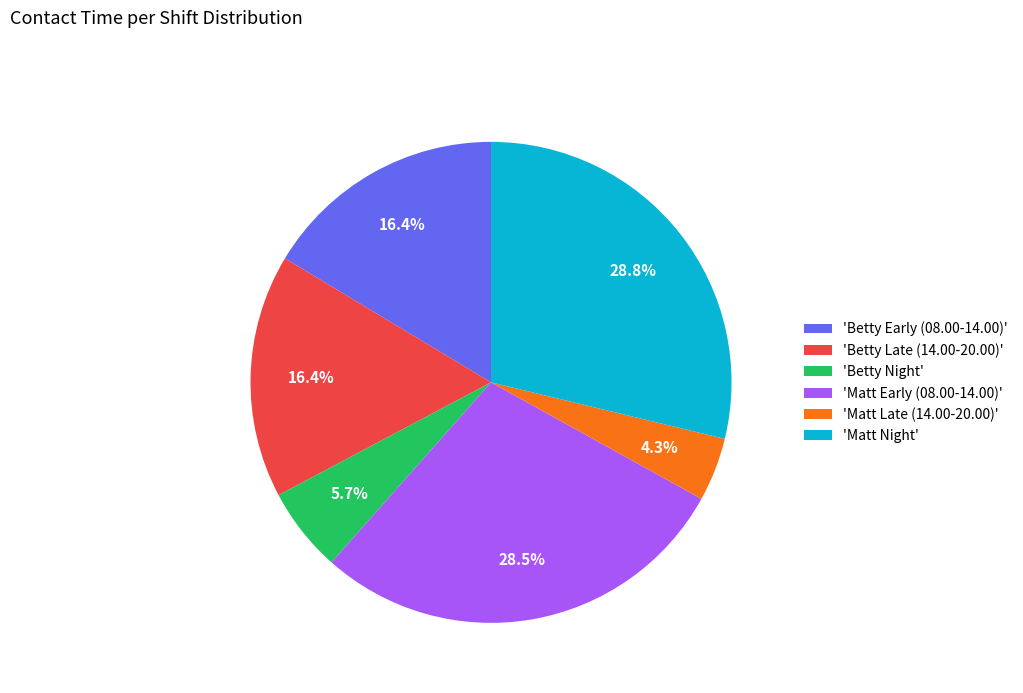

Which category has the smallest portion of the pie?

'Matt Late (14.00-20.00)'